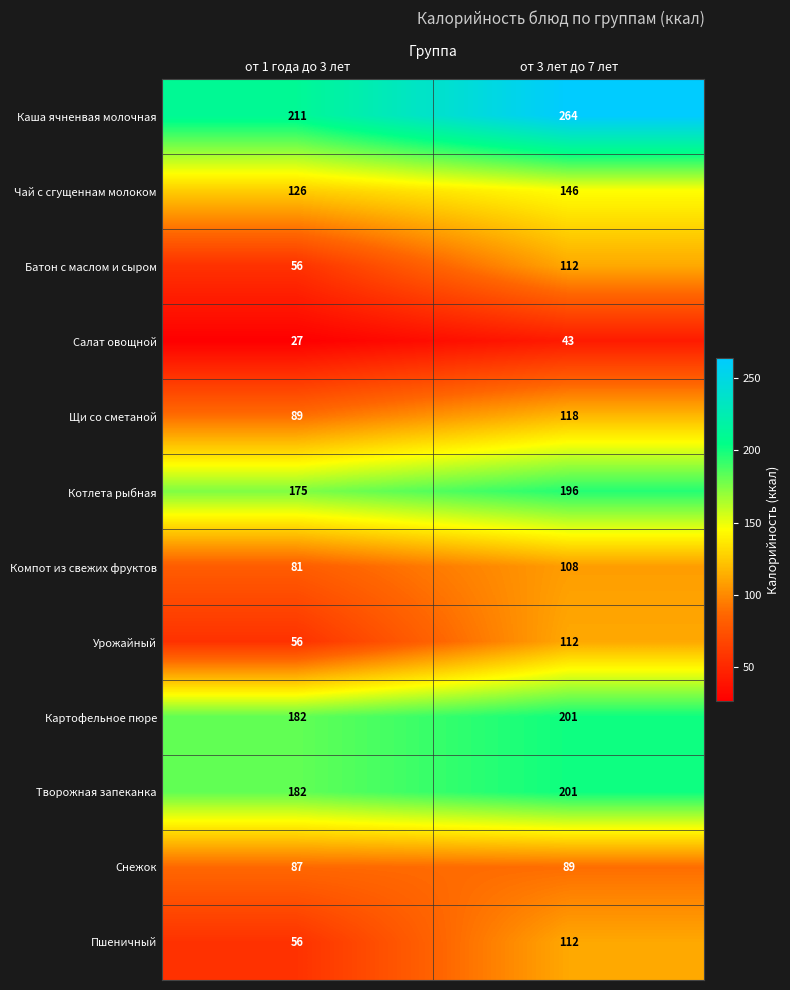

How many data points does each series have?

2